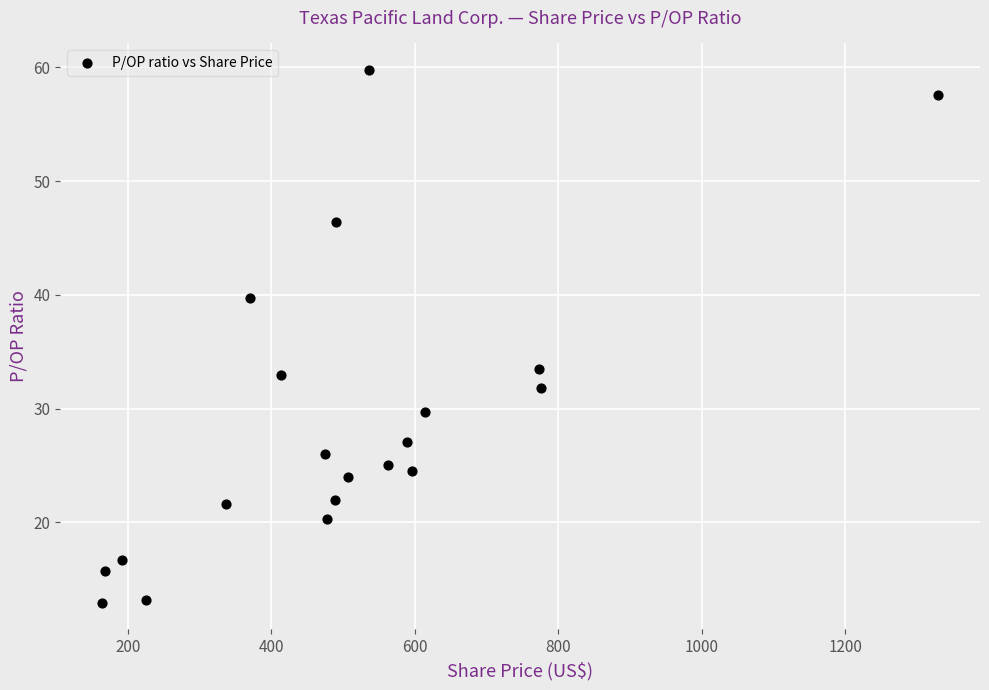

What is the range of X values (max minus min)?

1165.3